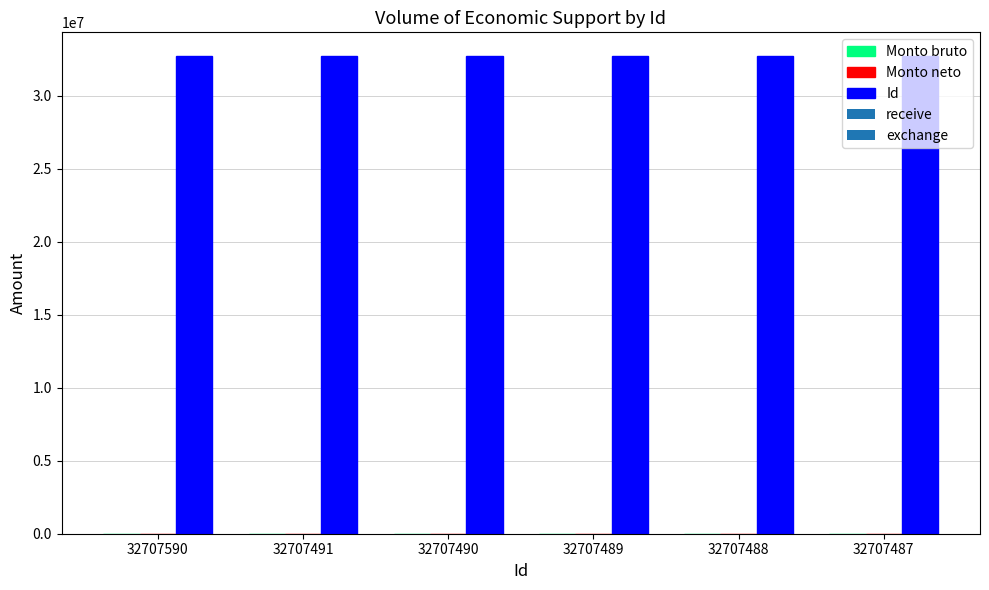

True or false: the data shows 56752236 at 32707488.

False